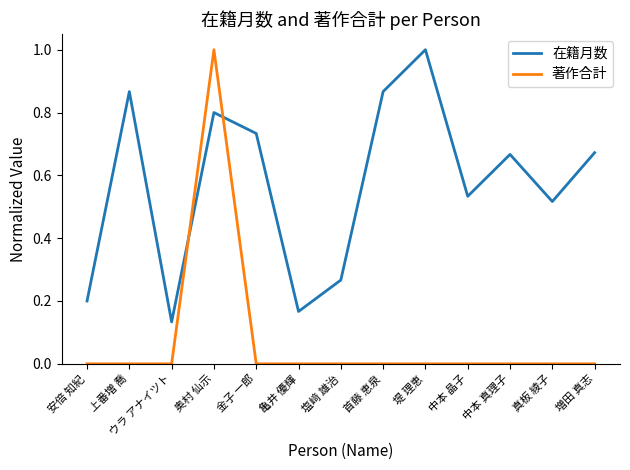

In 在籍月数, how many points are lower than both neighbors (excluding endpoints)?

4